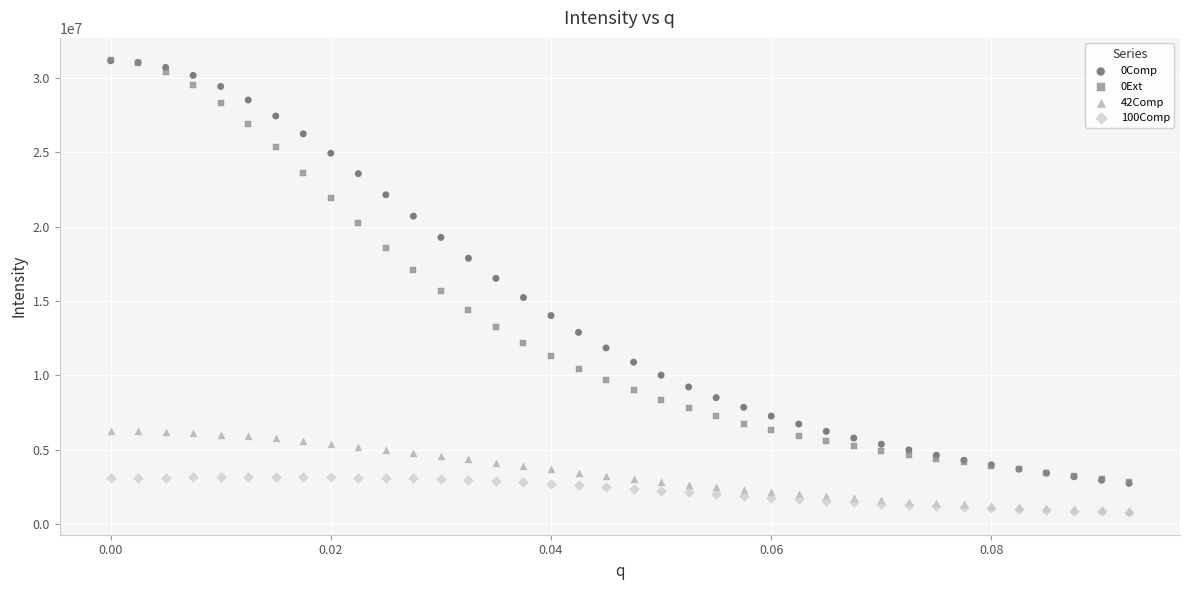

Which series has the largest Y range (max minus min)?

0Comp